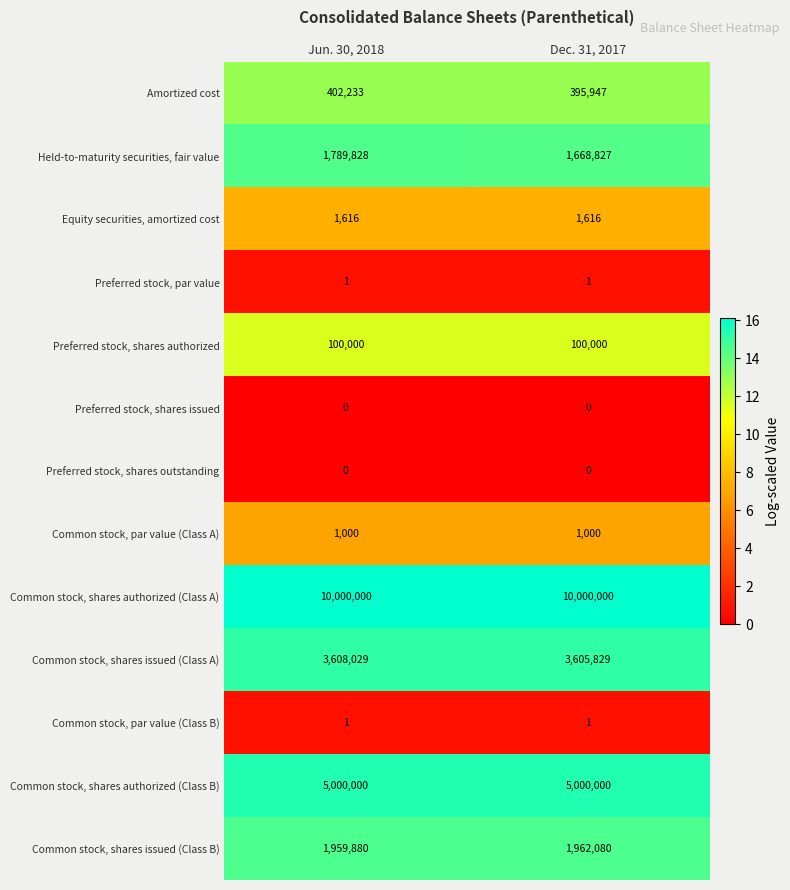

What is the total value across all series at Jun. 30, 2018?

22862588